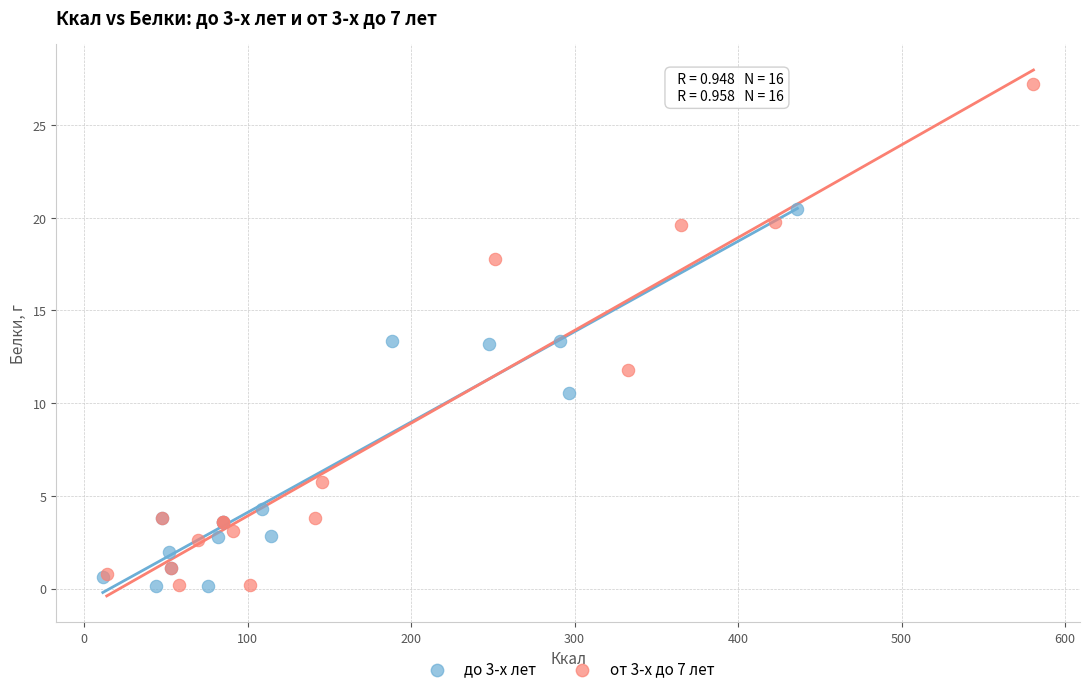

Which series has the largest Y range (max minus min)?

от 3-х до 7 лет